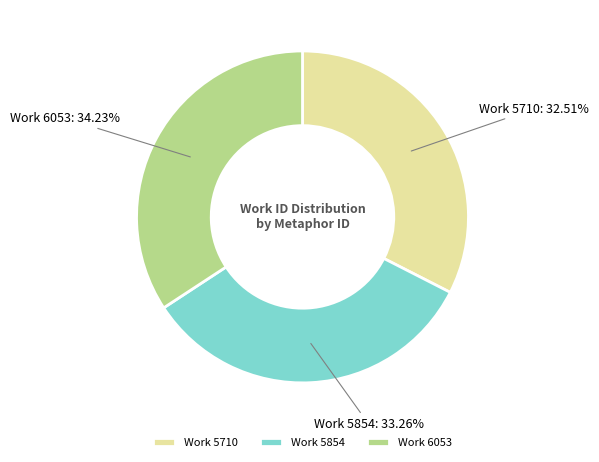

To the nearest percent, what is the average slice percentage?

33%